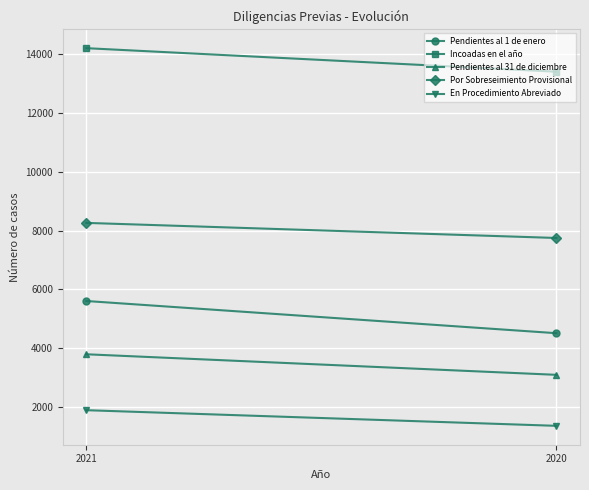

What is the sum of all Incoadas en el año values?

27579